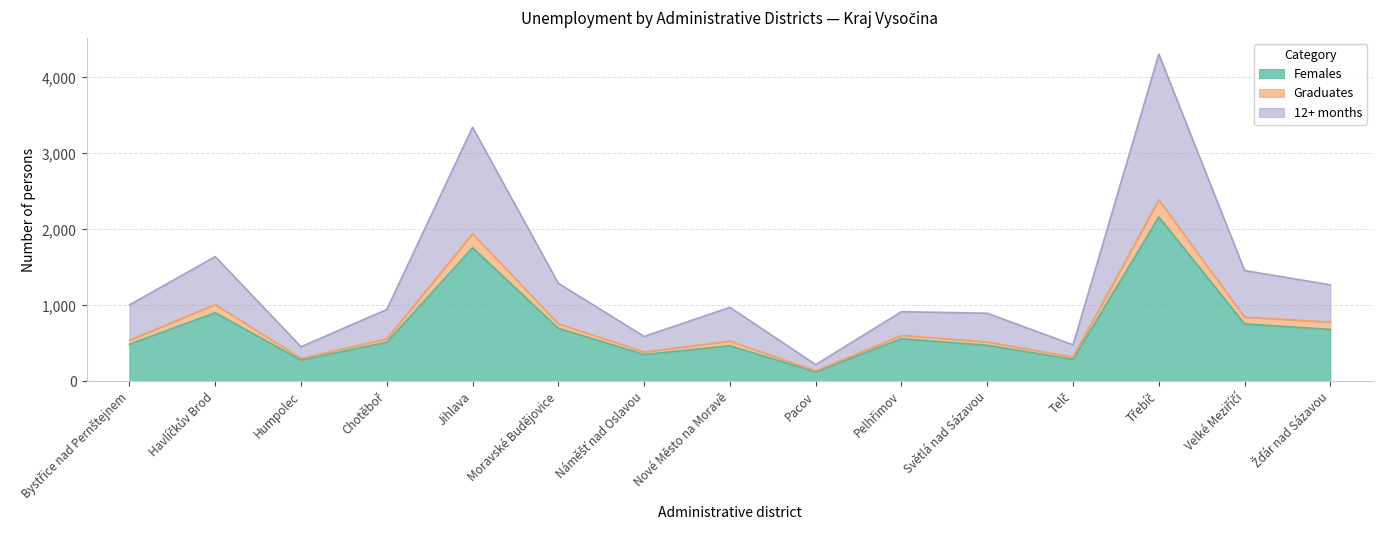

Is the value of Females at Jihlava greater than the value of 12+ months at Nové Město na Moravě?

Yes